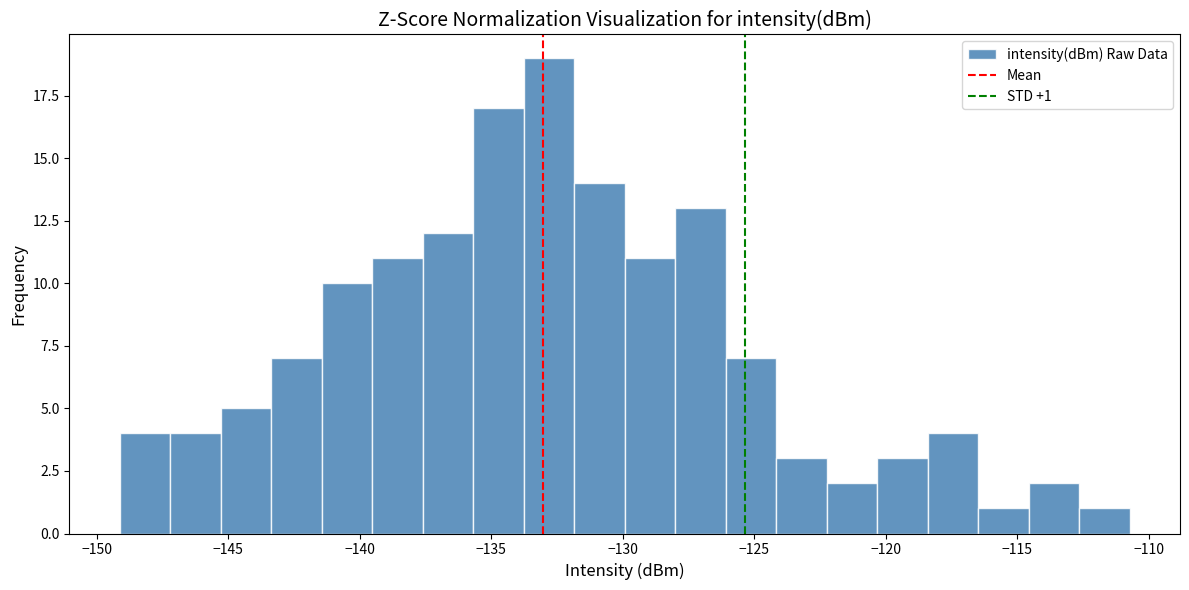

Around what value on the x-axis is the tallest bar? Give the approximate position of its centre, as read against the axis.

-133.0